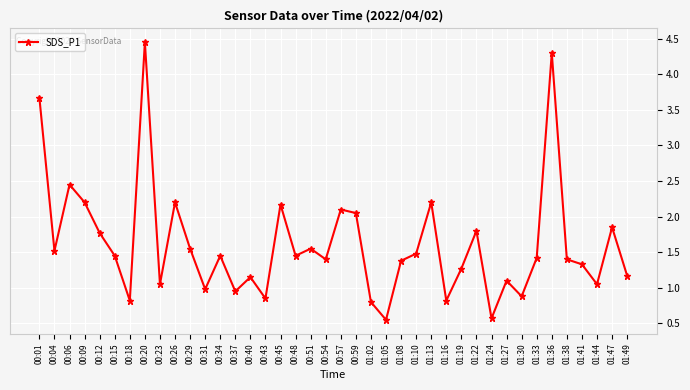

What is the sum of all values?

64.6